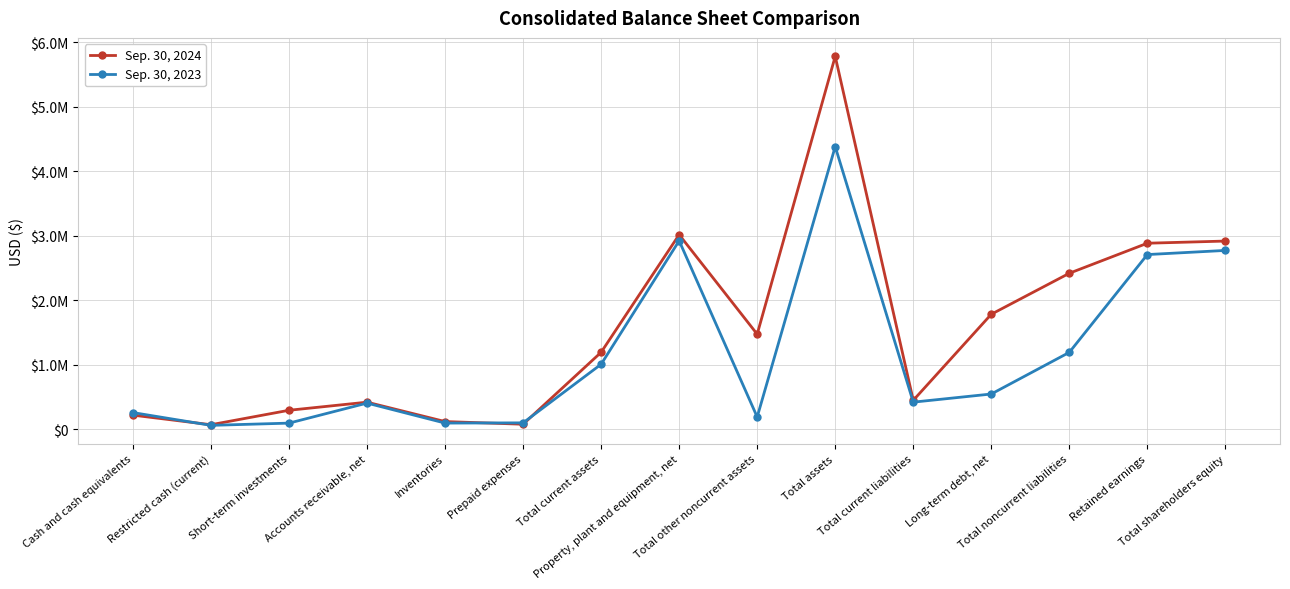

What is the label of the 11th point from the left?

Total current liabilities